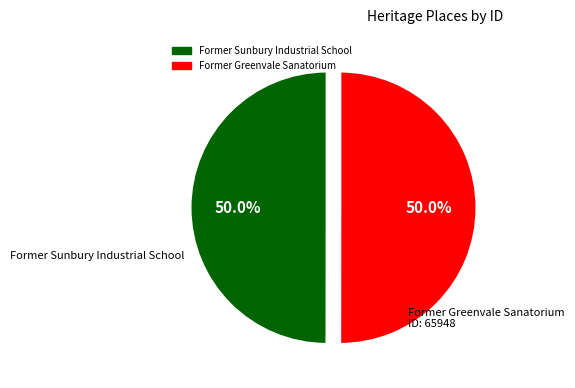

Is the sum of Former Greenvale Sanatorium and Former Sunbury Industrial School greater than half?

Yes